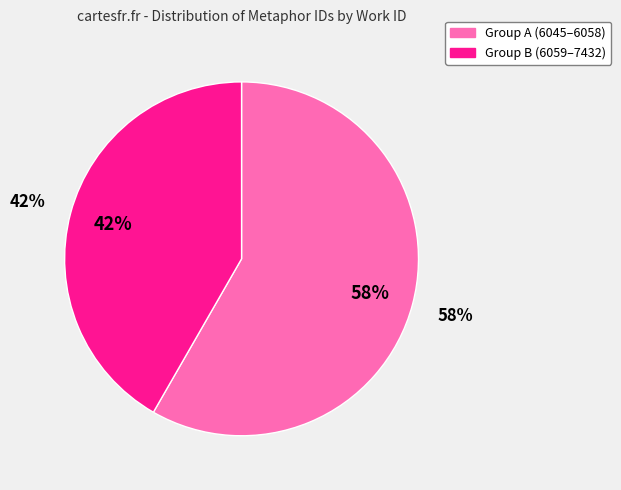

Is 6070 the majority of the pie?

No